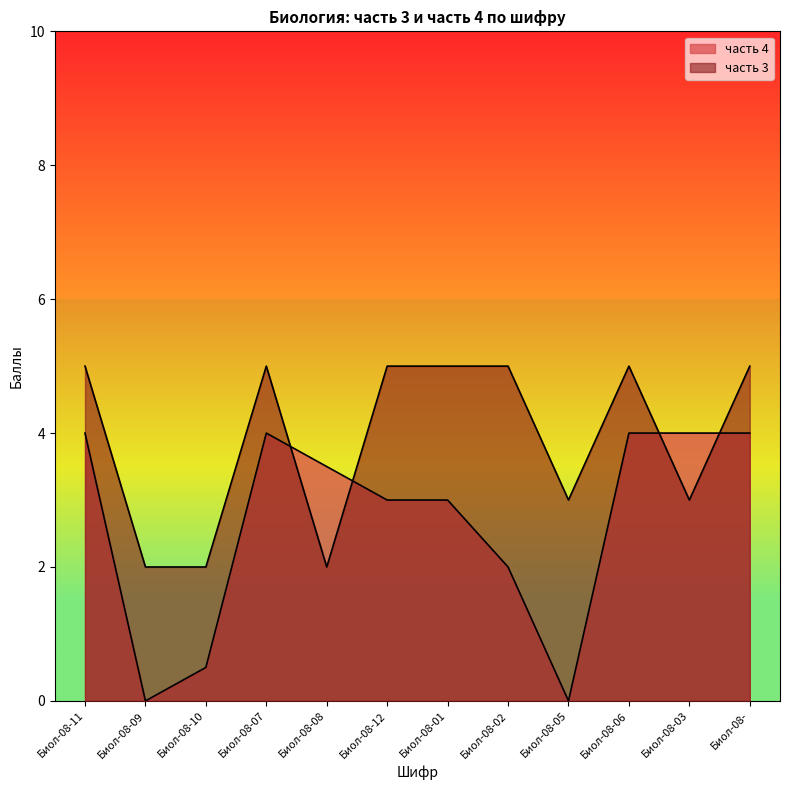

How many categories are shown in the chart?

12